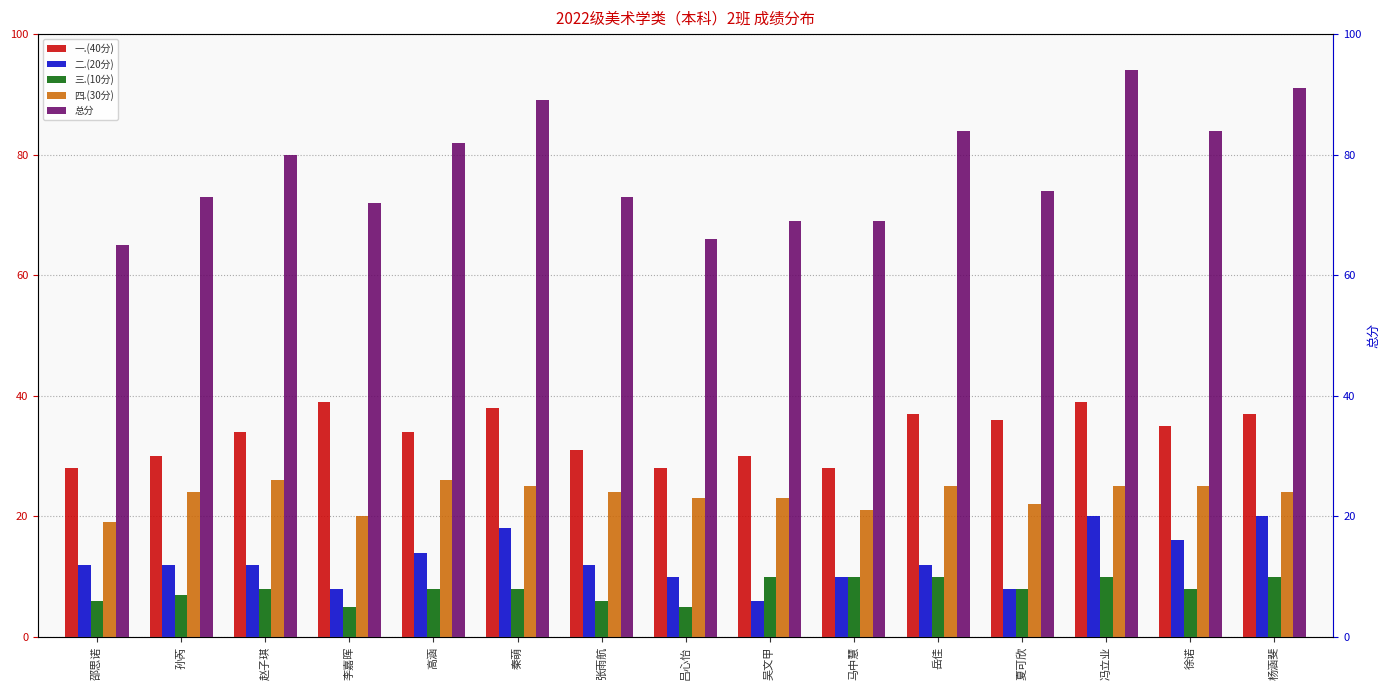

How many categories are shown in the chart?

15